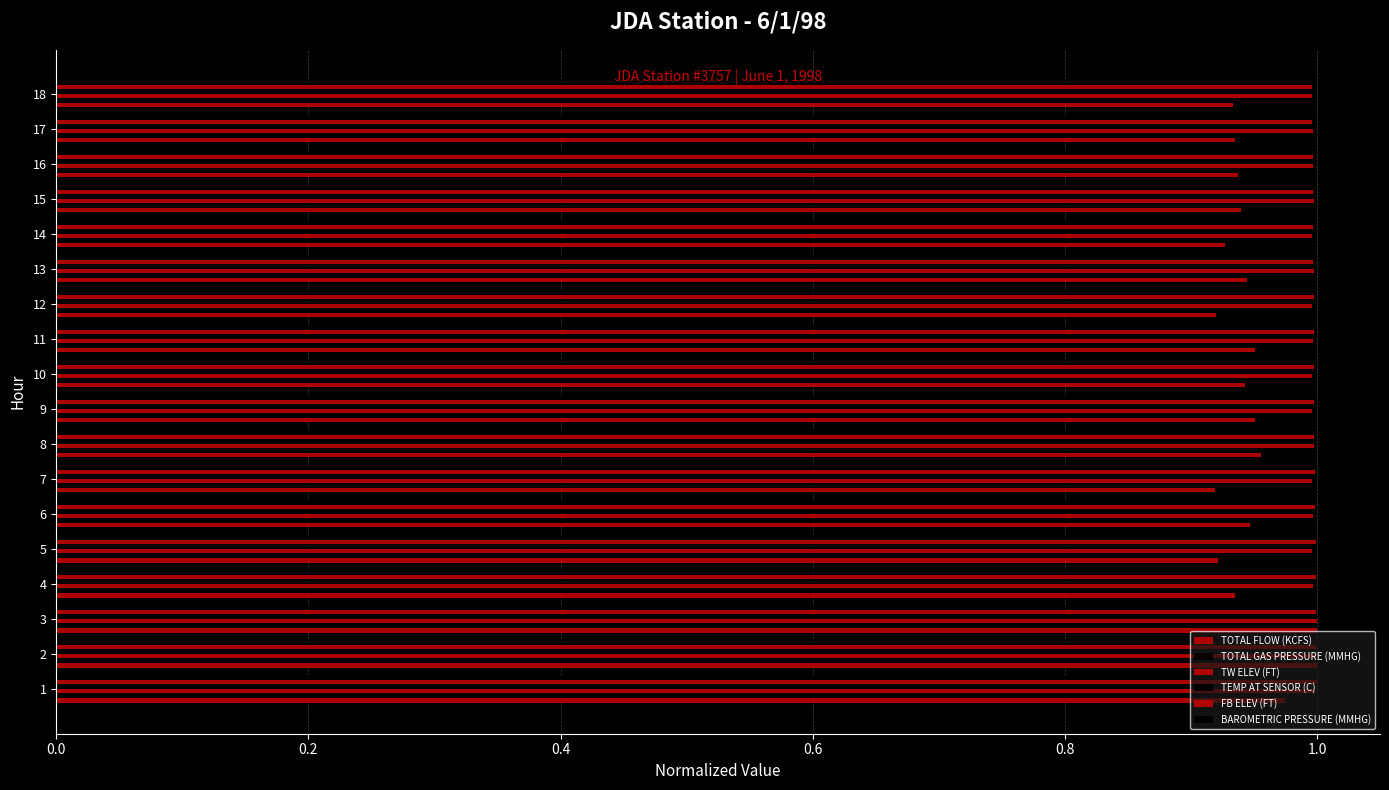

What is the label of the 1st bar from the right?

17